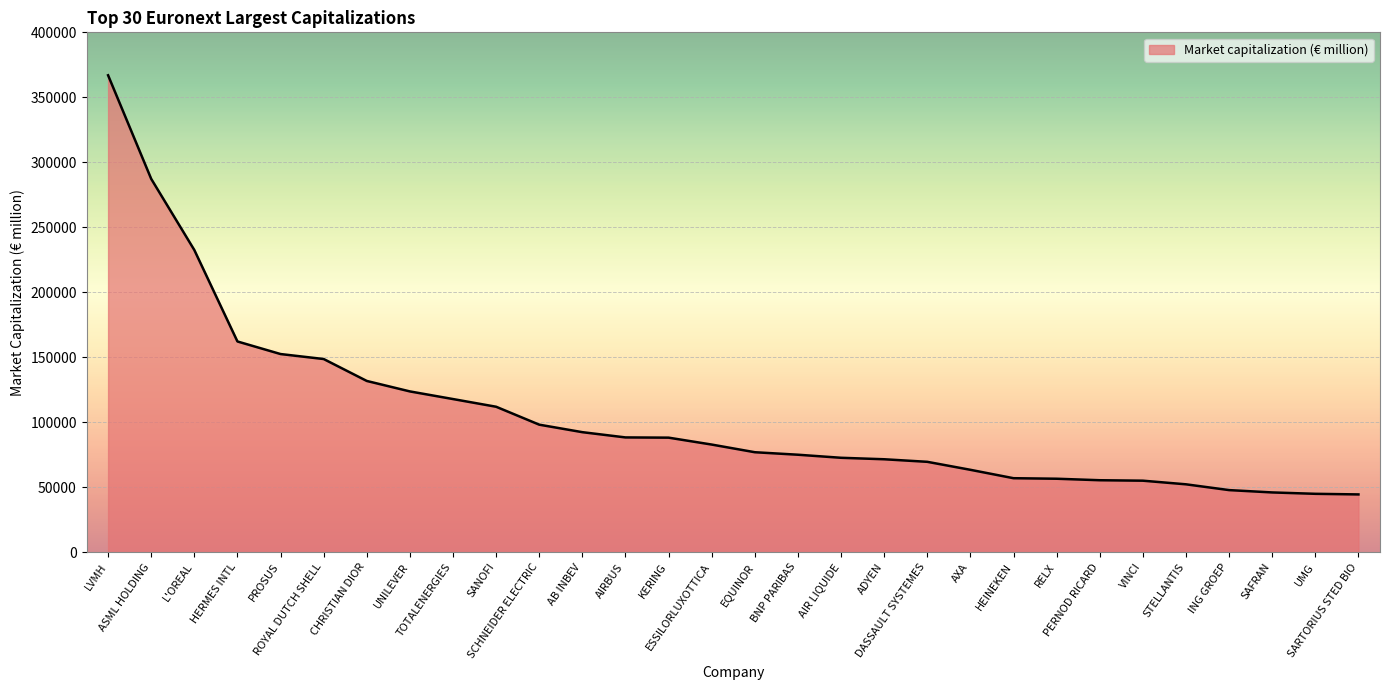

Which has a higher value, PROSUS or VINCI?

PROSUS